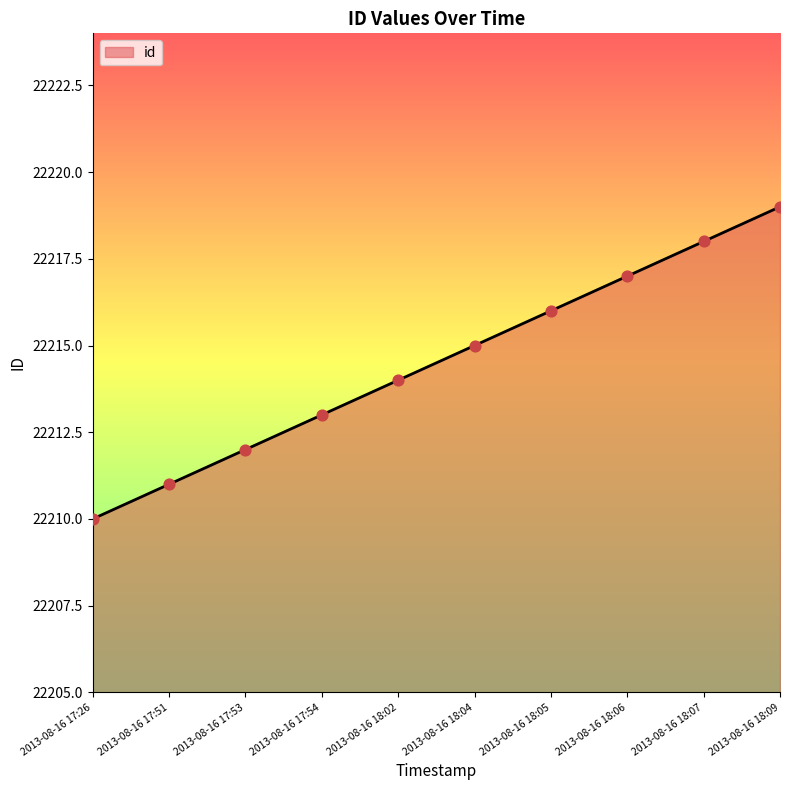

What is the change in value from 2013-08-16 17:26 to 2013-08-16 18:09?

+9